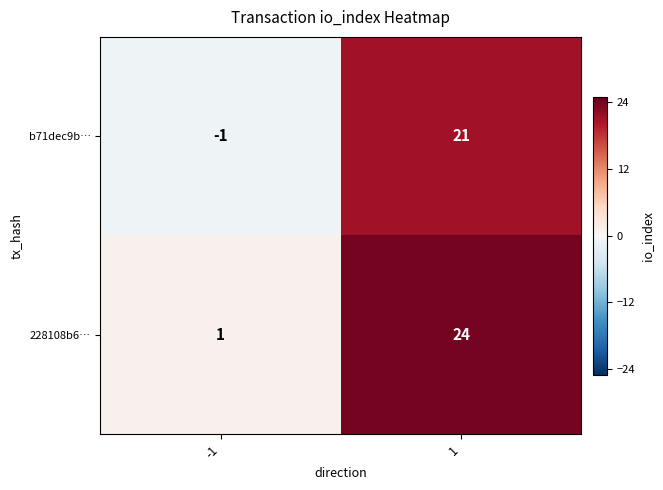

What is the maximum value for 228108b6…?

24